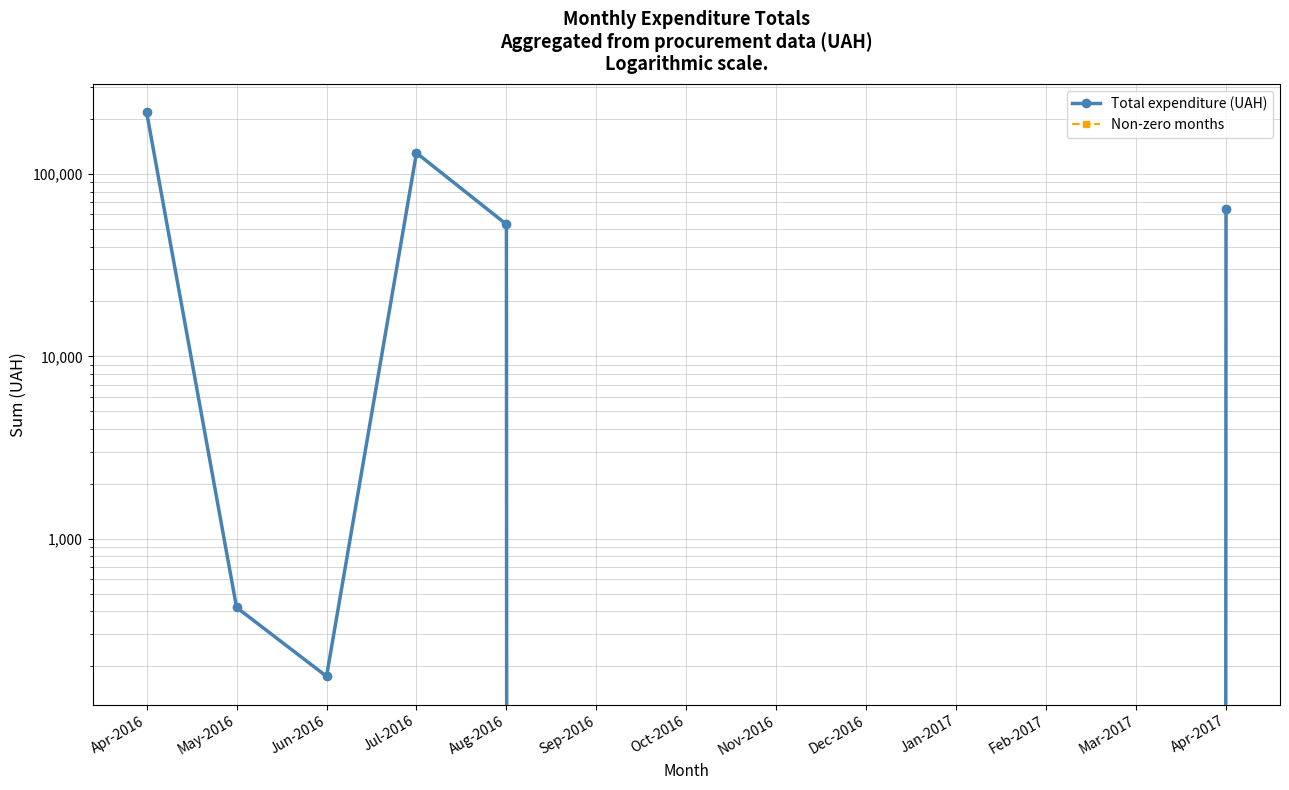

Is this an area chart (filled region under the line)?

No